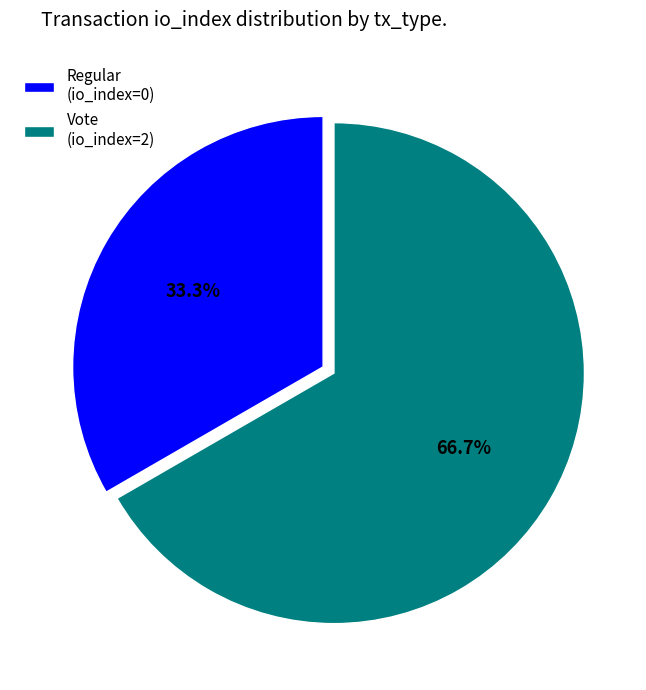

Is Regular (io_index=0) the majority of the pie?

No